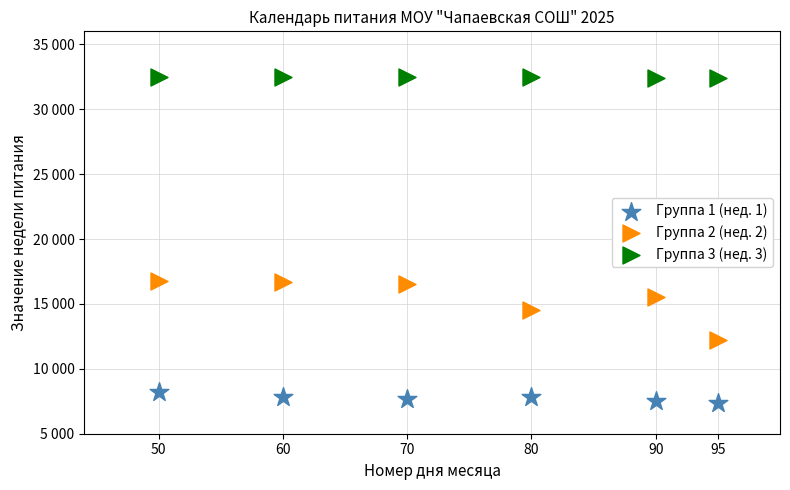

Which series has the widest spread of Y values?

Группа 2 (нед. 2)